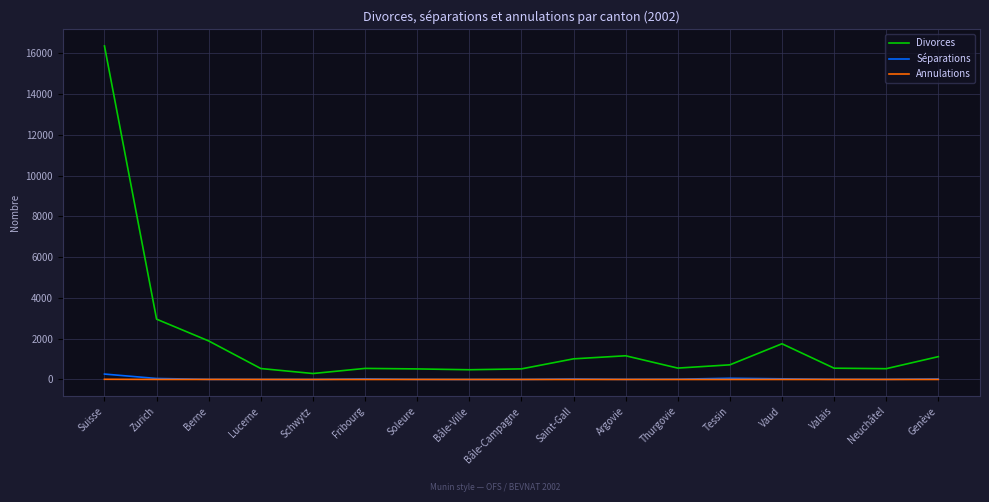

Which series has the largest range (max minus min)?

Divorces